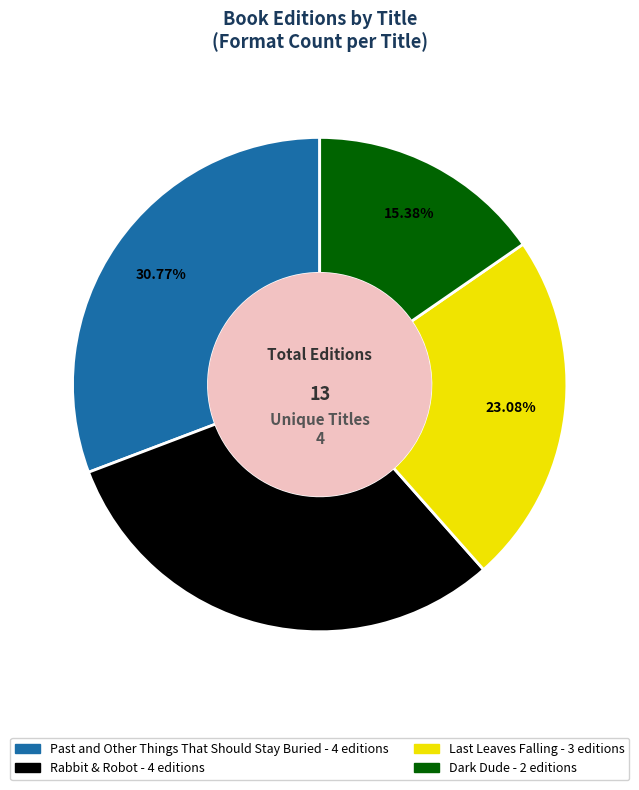

What is the ratio of the value at Rabbit & Robot to the value at Dark Dude?

2.0